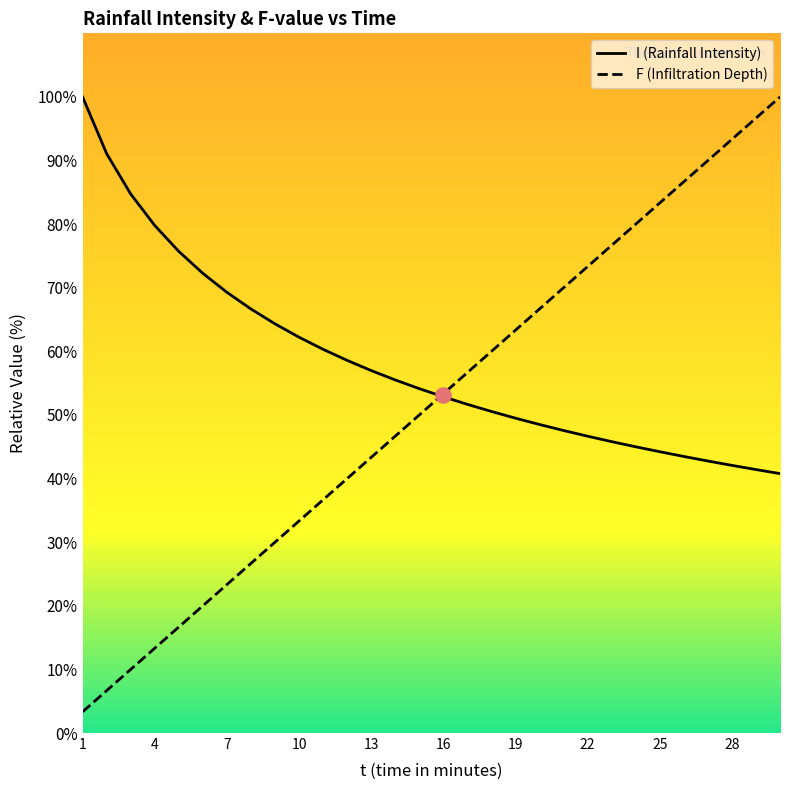

What is the change in value from 10 to 24?

-17.2